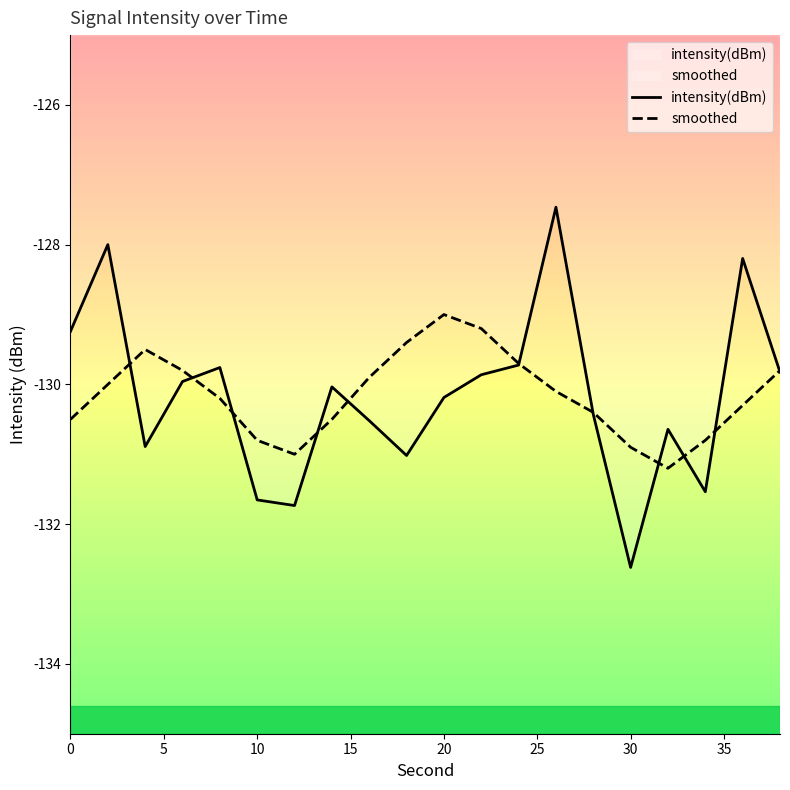

Is the value of smoothed at 30 greater than the value of intensity(dBm) at 0?

No